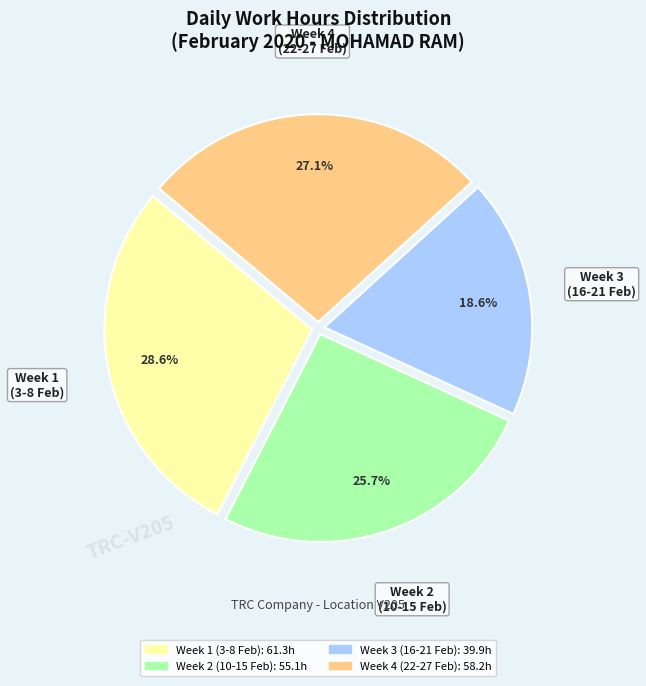

Is there a majority slice in this chart?

No